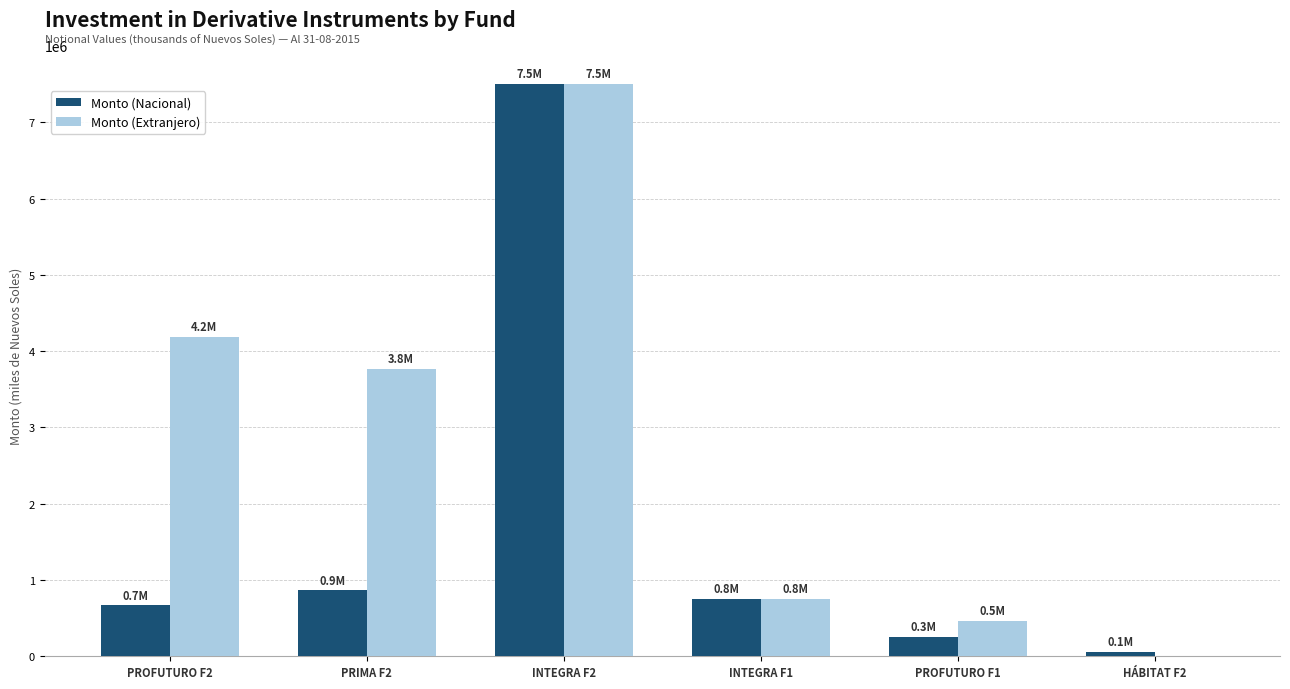

What is the sum of the Monto (Extranjero) values at PROFUTURO F2 and INTEGRA F2?

11696852.3